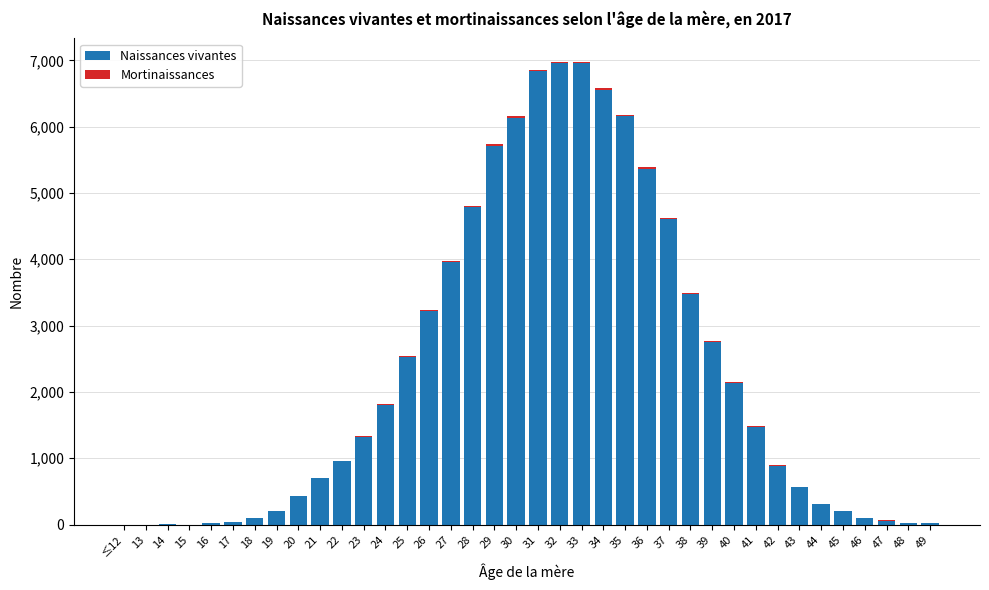

The value of Naissances vivantes at 33 is 11192. True or false?

False